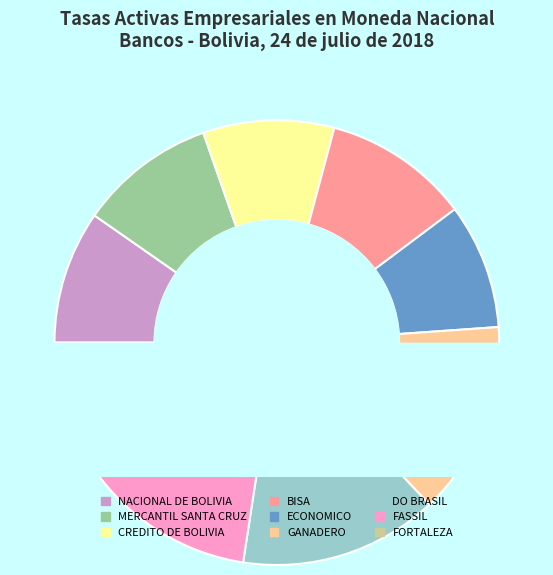

Combined, do DO BRASIL and CREDITO DE BOLIVIA account for over 50%?

No